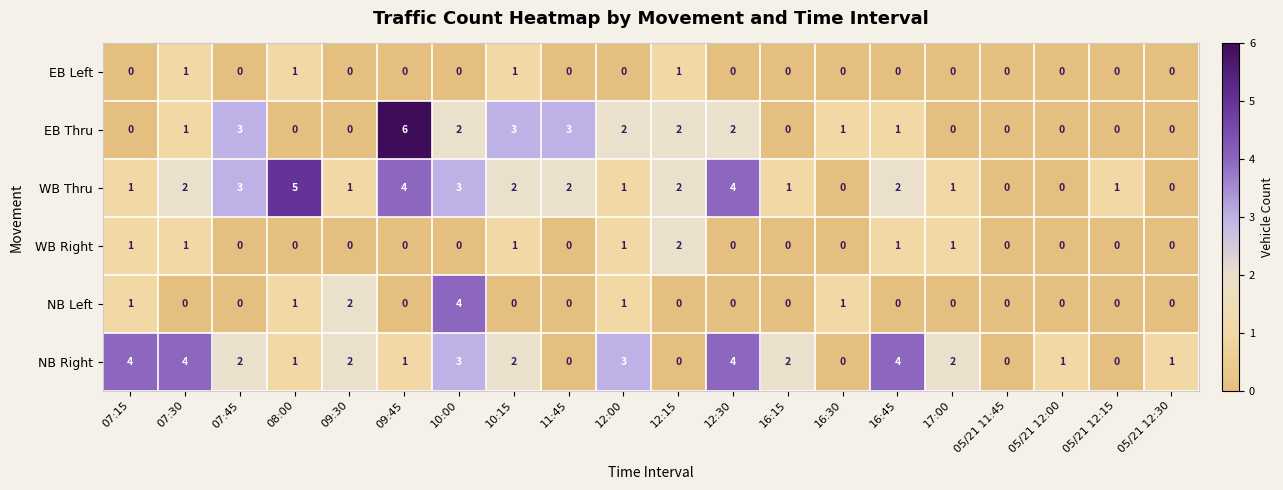

Which series has the largest total across all categories?

NB Right